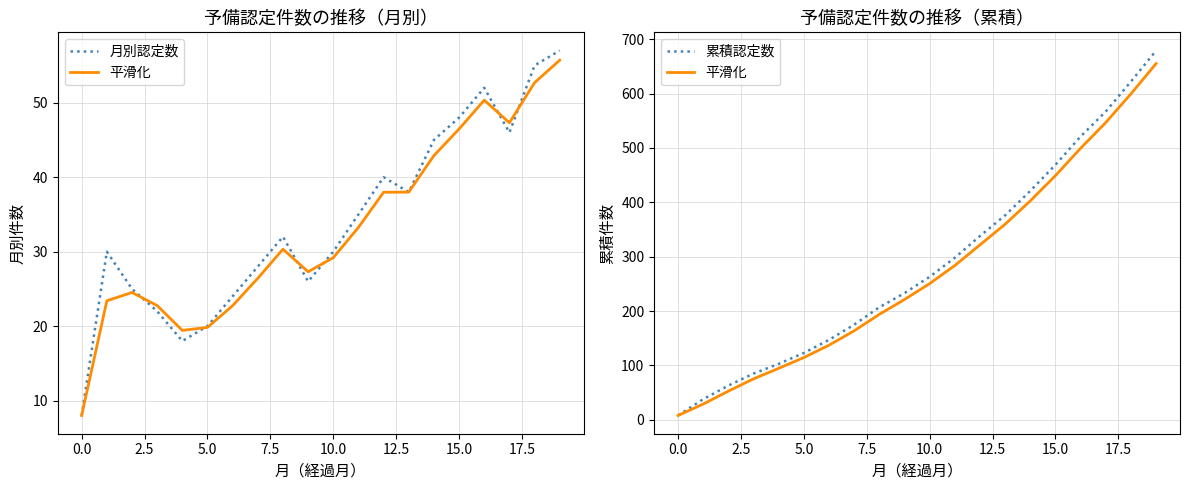

Which series has the widest spread of values?

累積認定数